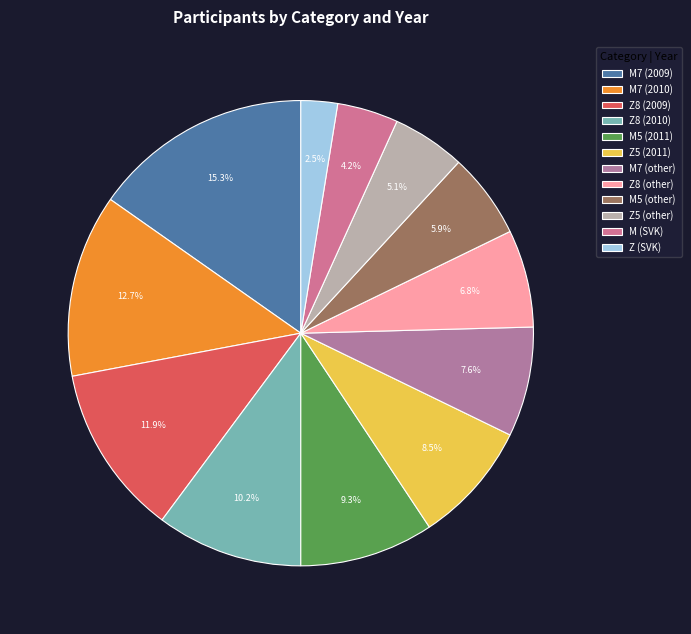

How many segments does this pie chart have?

12